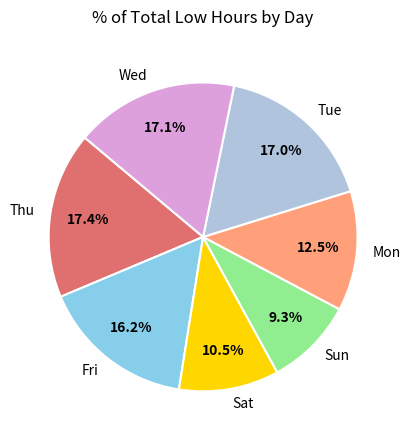

Which slice is the smallest?

Sun